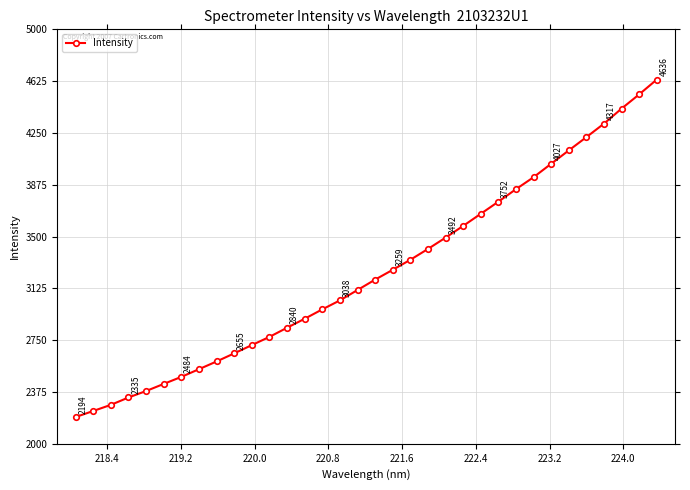

What is the difference between the maximum and minimum values?

2442.4